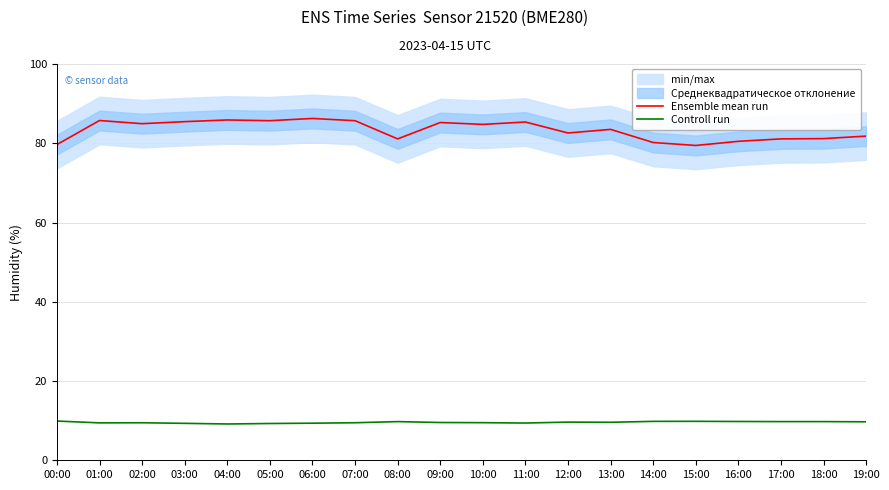

True or false: Ensemble mean run and Controll run intersect in this chart.

False